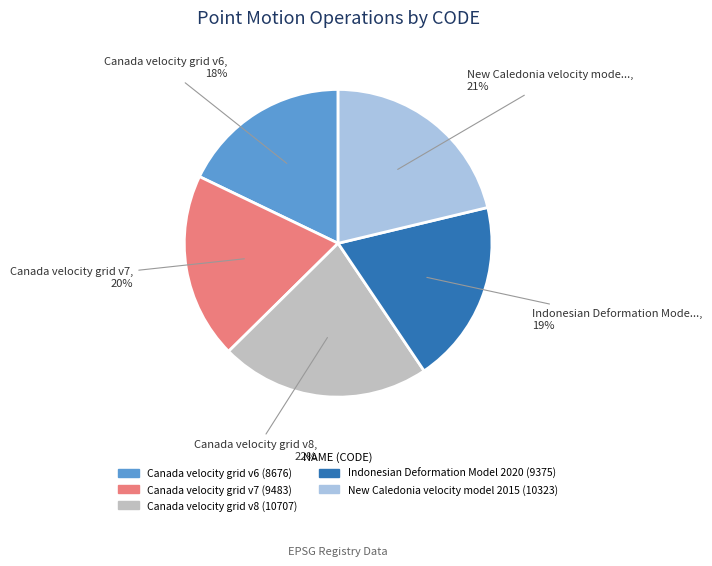

Which category has the biggest portion of the pie?

Canada velocity grid v8